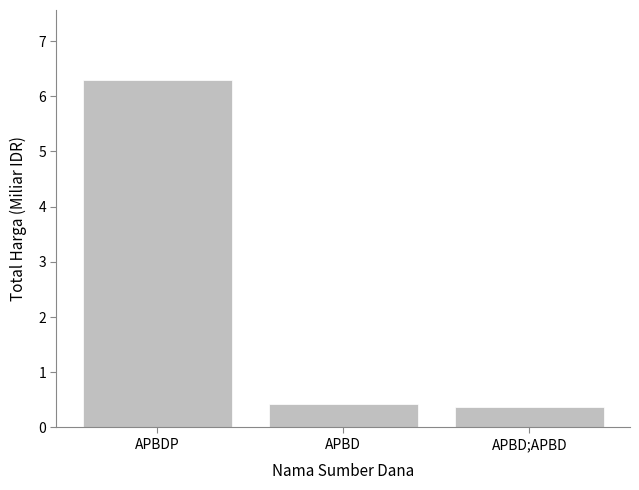

What is the average value?

2.4